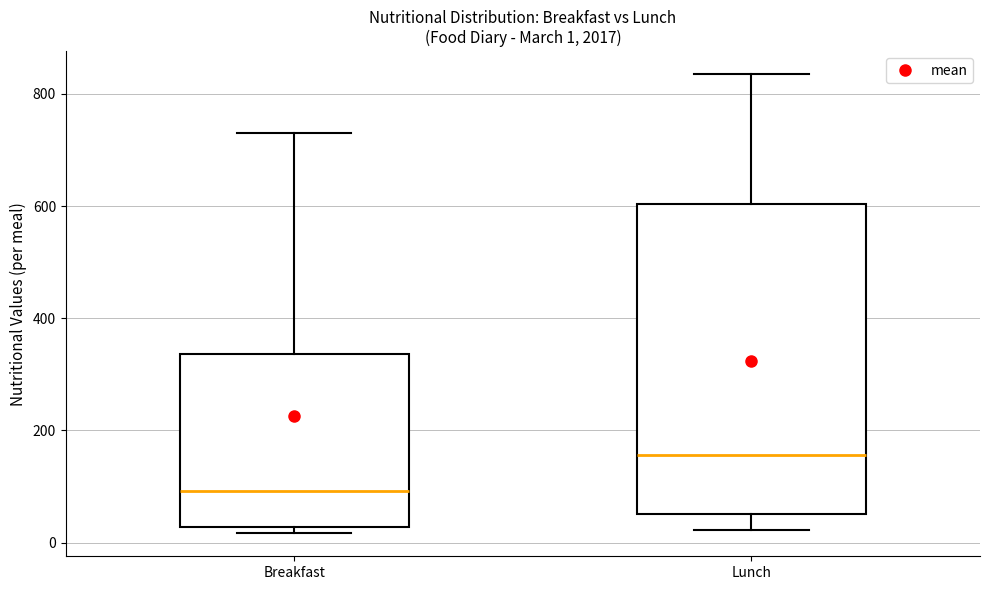

Which box has the highest median line?

Lunch